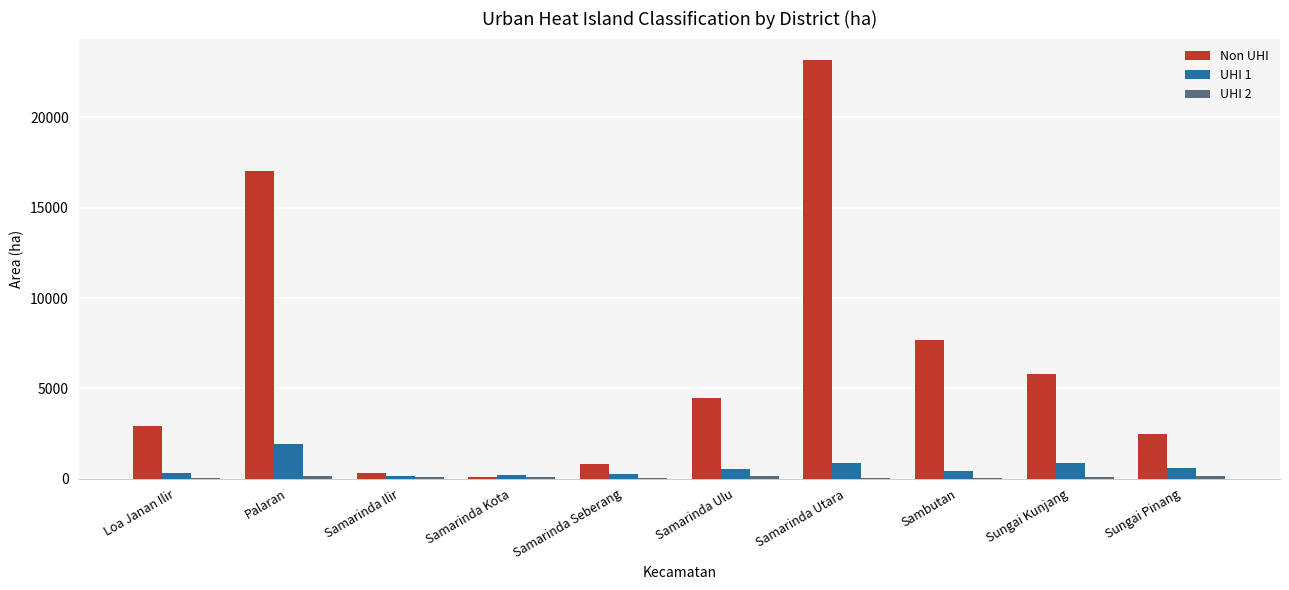

Between Samarinda Seberang and Sambutan, which series saw the biggest shift?

Non UHI